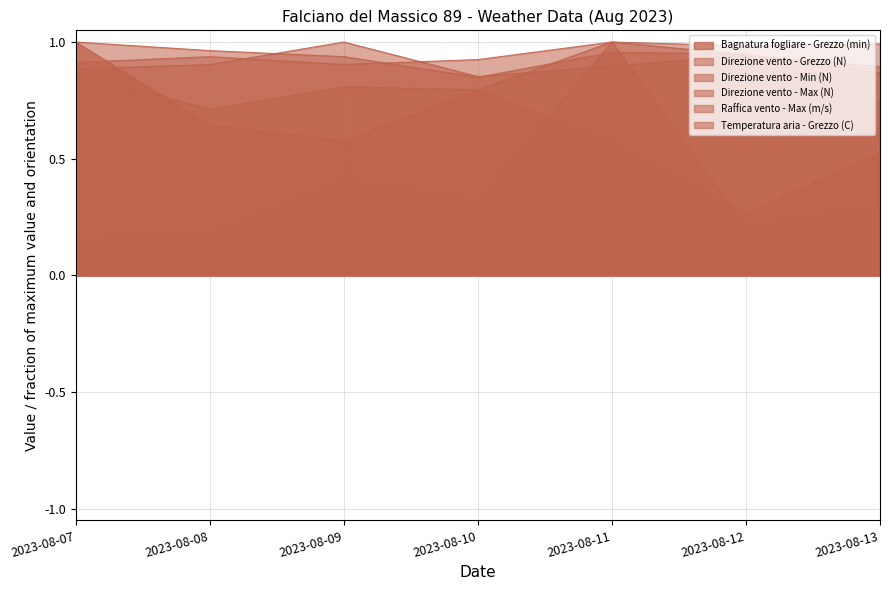

Where is Direzione vento - Grezzo (N) nearest to the value 0?

2023-08-10